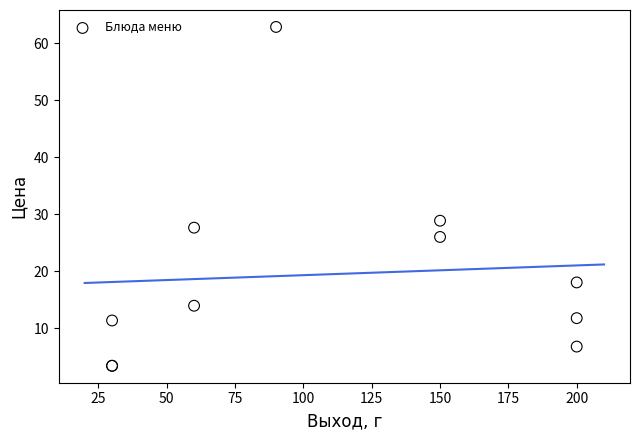

What Y value in the scatter plot is closest to 33?

28.9